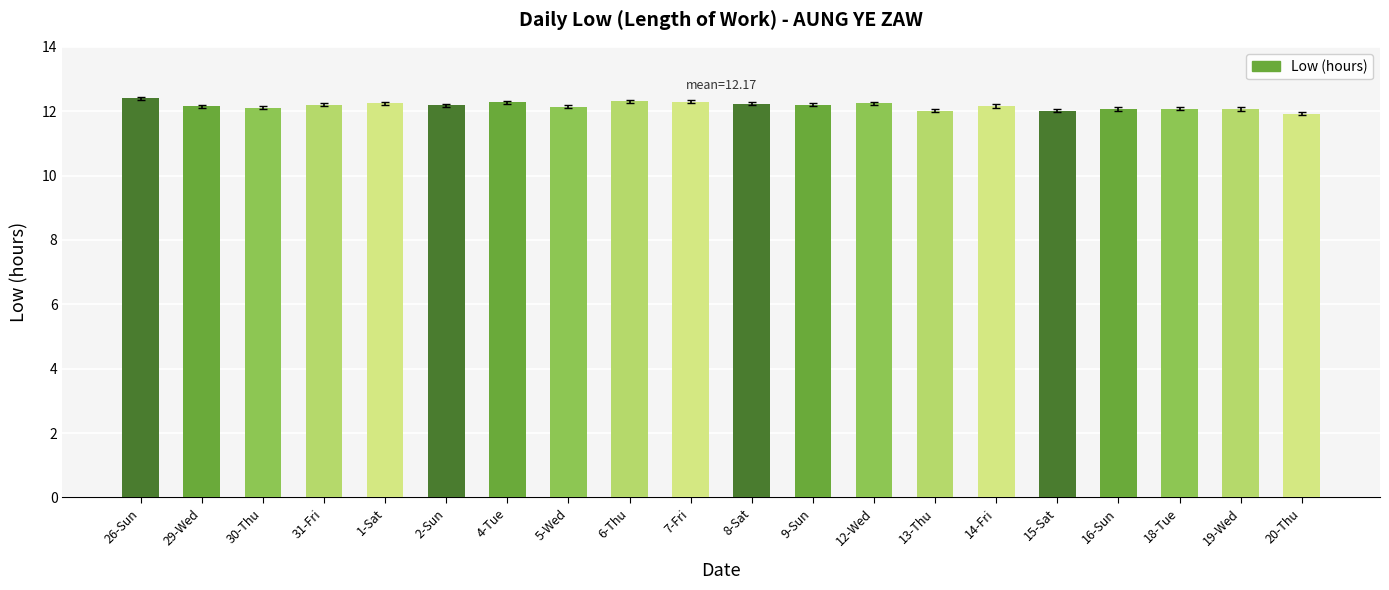

What is the label of the 9th bar from the left?

6-Thu